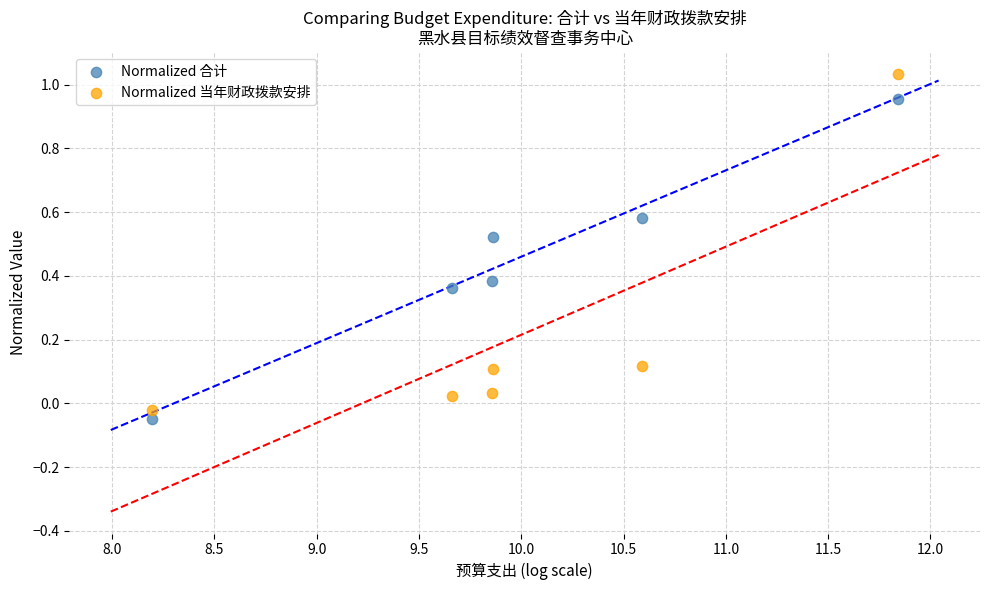

Across all data points, what is the range of Y values (max minus min)?

1.1